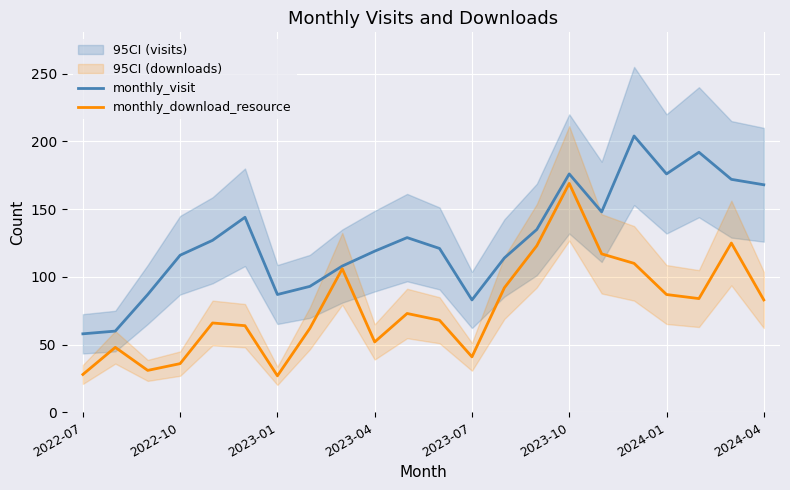

What is the highest value of the monthly_download_resource series?

169